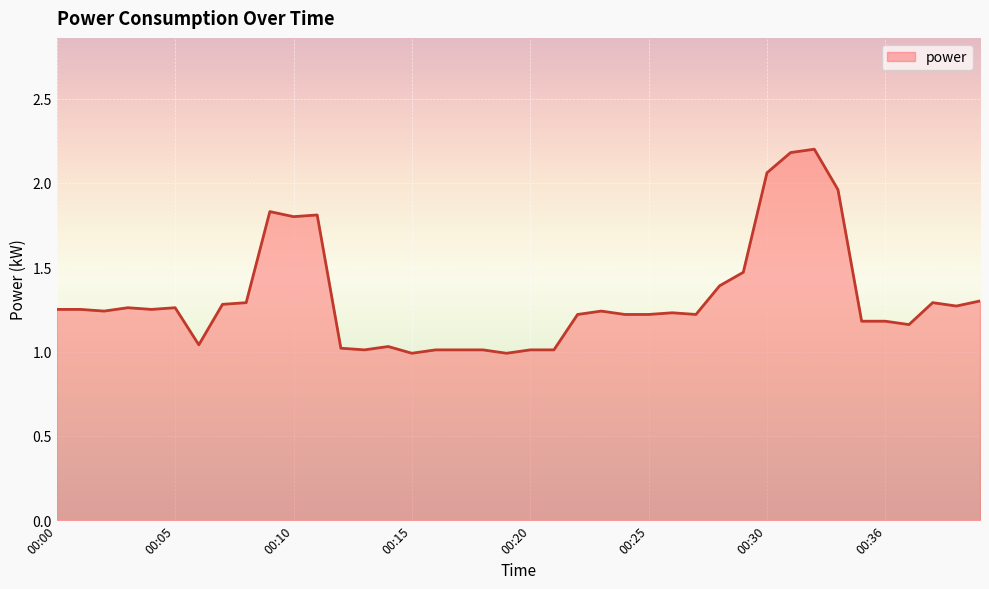

At which category does the data reach its first local valley?

00:02